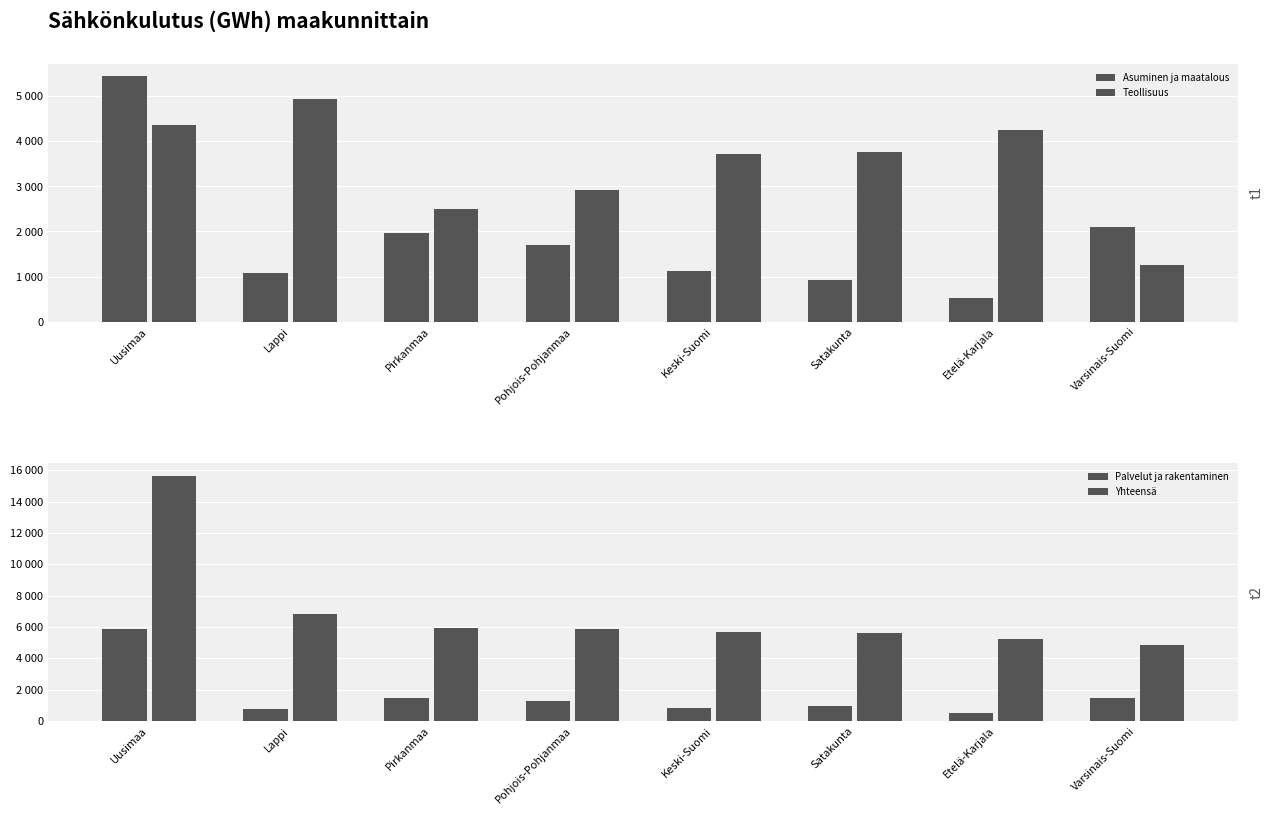

Is it true that Teollisuus equals 375 at Varsinais-Suomi?

False